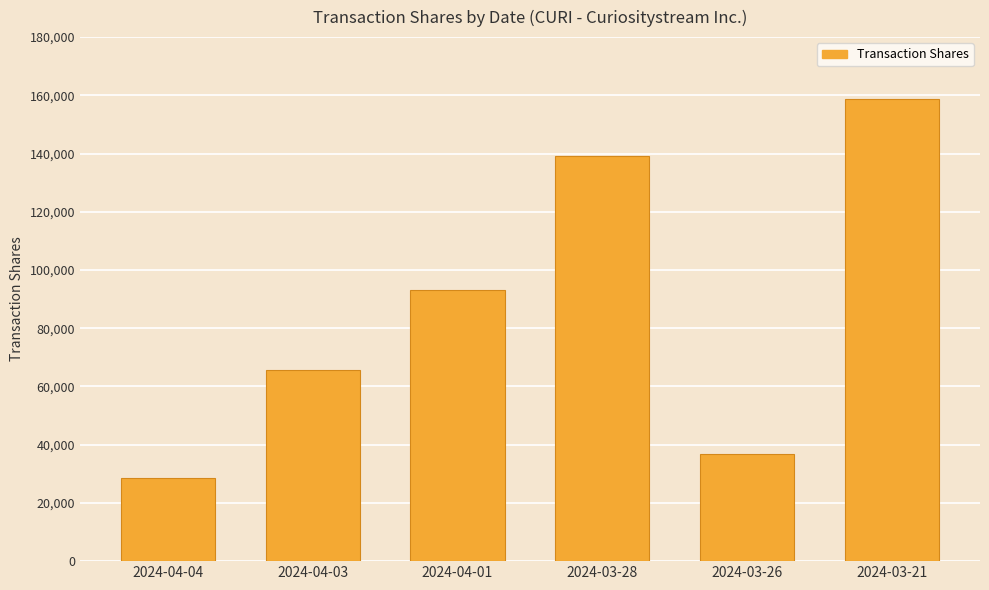

Rank the categories by value from highest to lowest.

2024-03-21, 2024-03-28, 2024-04-01, 2024-04-03, 2024-03-26, 2024-04-04